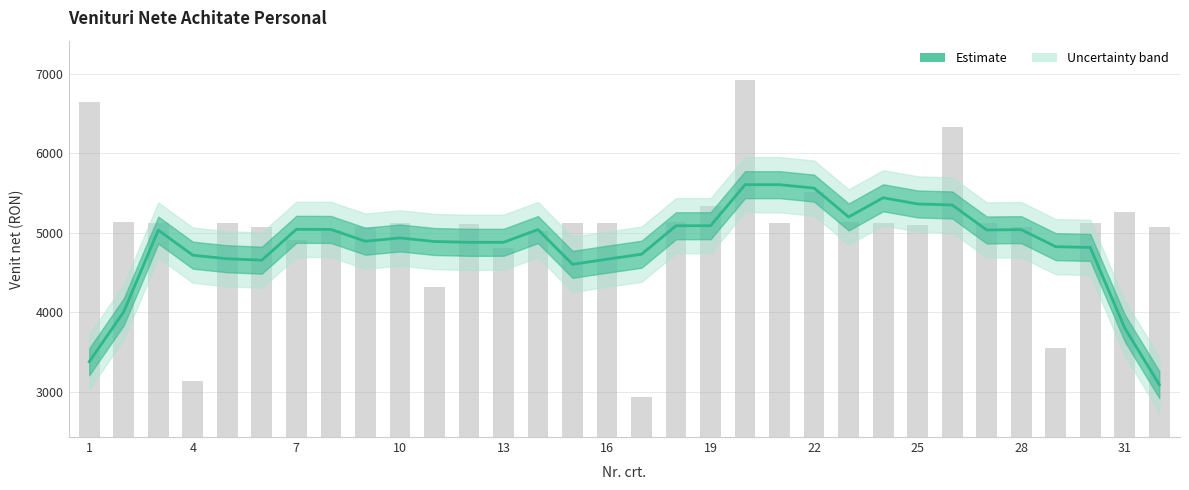

True or false: the data shows 9230.1 at 23.

False